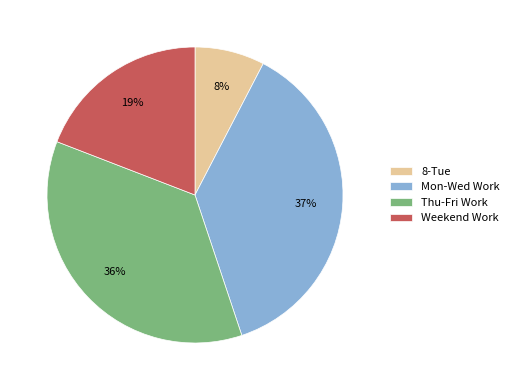

Which has a higher value, Thu-Fri Work or 8-Tue?

Thu-Fri Work